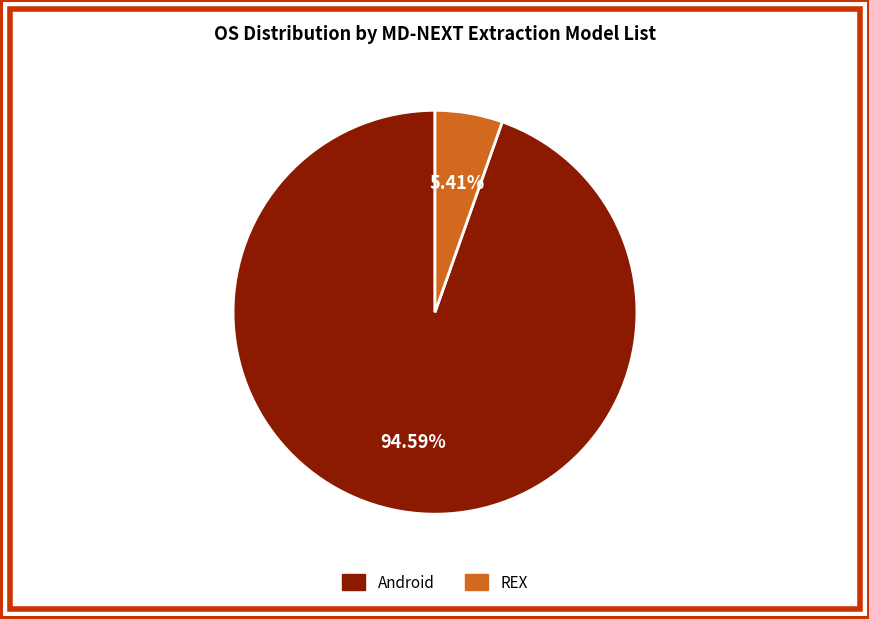

How many slices are in this pie chart?

2